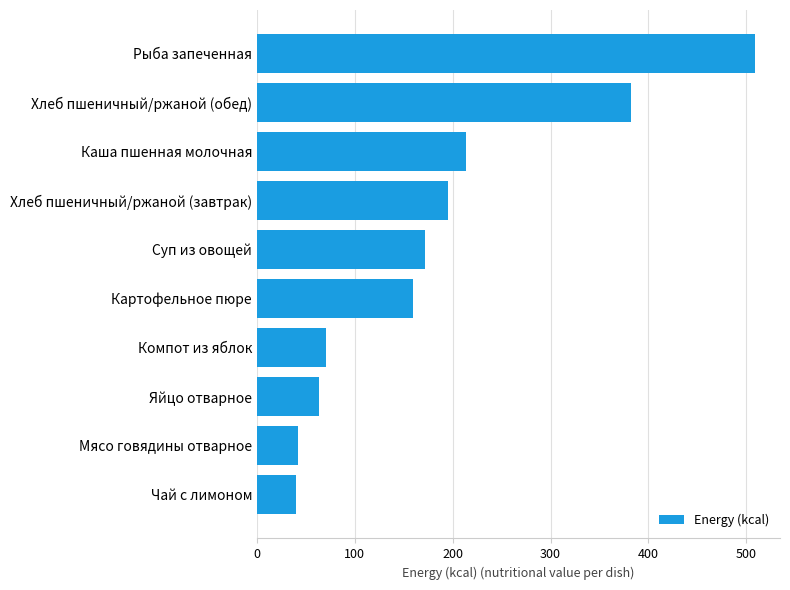

What is the minimum value shown in the chart?

40.0